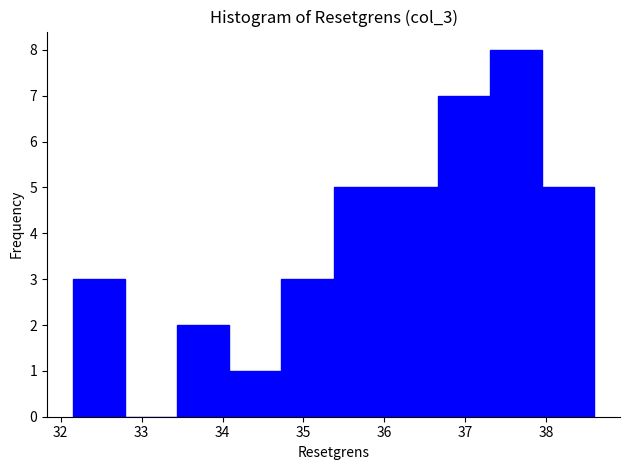

Reading left to right, transcribe this chart: for each bar, give the range it covers on the x-axis and its height. Neither the bar edges nor the heights are printed on the chart, so give them approximately, as read against the axes.

32.2 to 32.8: 3
32.8 to 33.4: 0
33.4 to 34.1: 2
34.1 to 34.7: 1
34.7 to 35.4: 3
35.4 to 36.0: 5
36.0 to 36.7: 5
36.7 to 37.3: 7
37.3 to 37.9: 8
37.9 to 38.6: 5